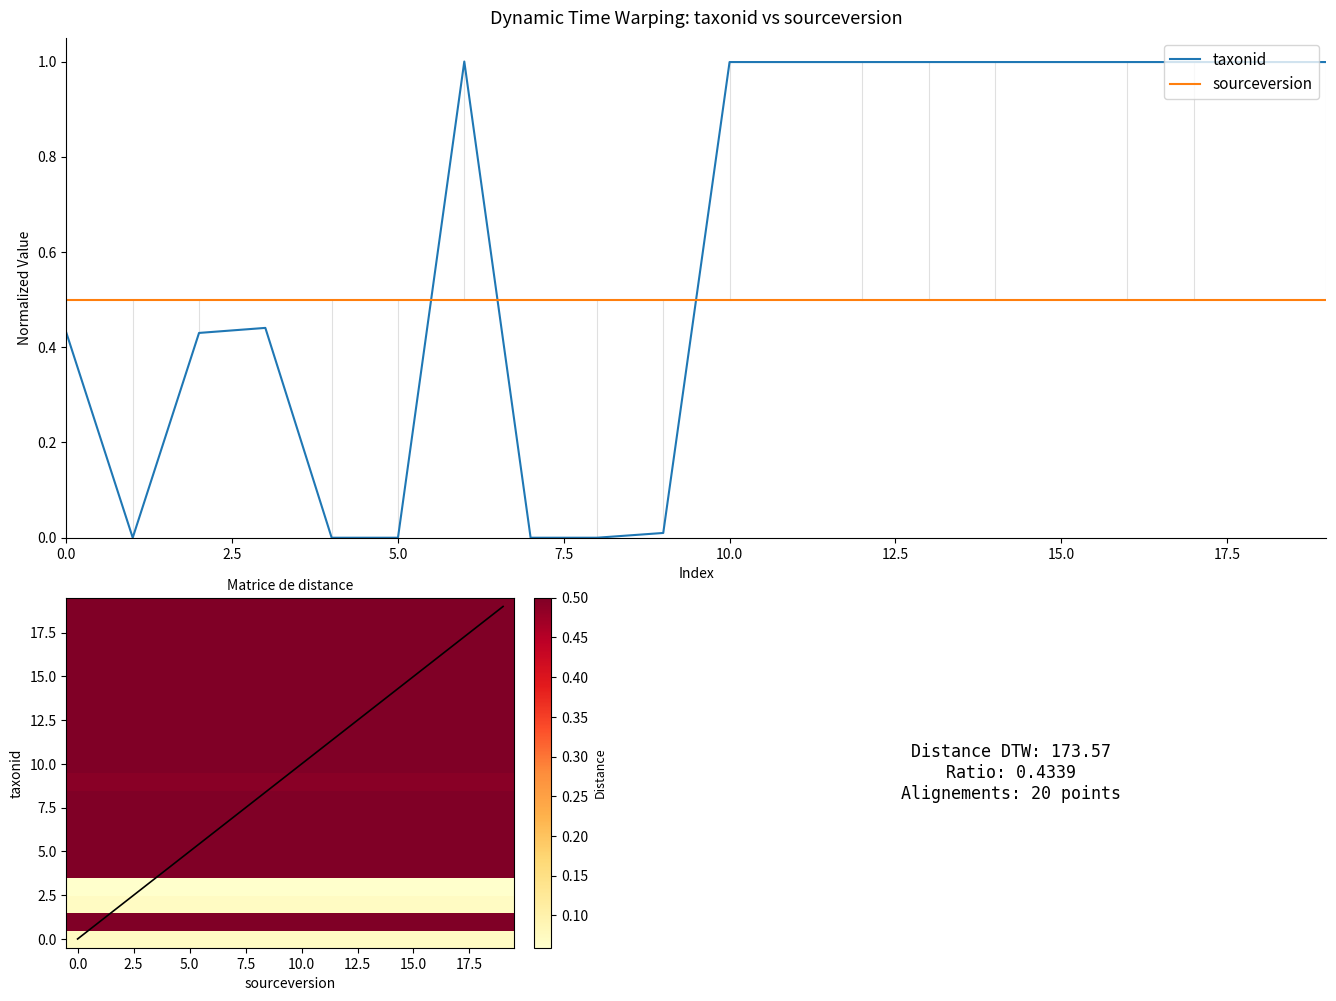

Between 2785993 and 12027, which is larger?

2785993